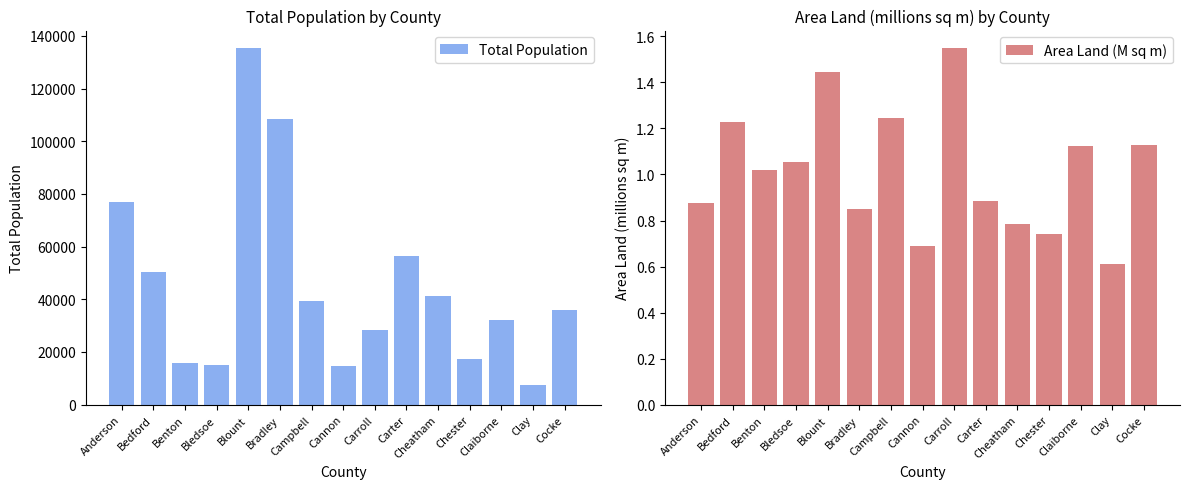

Reading left to right, transcribe all the data shown in this chart.

Total Population: 77123.0	50237.0	15864.0	14913.0	135280.0	108620.0	39272.0	14506.0	28440.0	56356.0	41072.0	17341.0	32043.0	7581.0	35999.0
Area Land (M sq m): 0.9	1.2	1.0	1.1	1.4	0.9	1.2	0.7	1.5	0.9	0.8	0.7	1.1	0.6	1.1